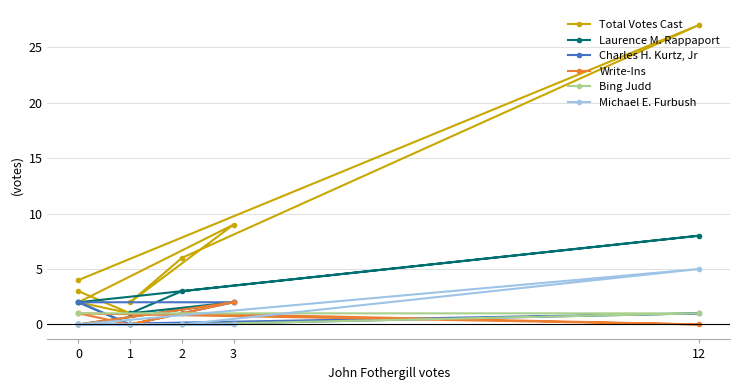

What is the label of the 3rd point from the left?

2